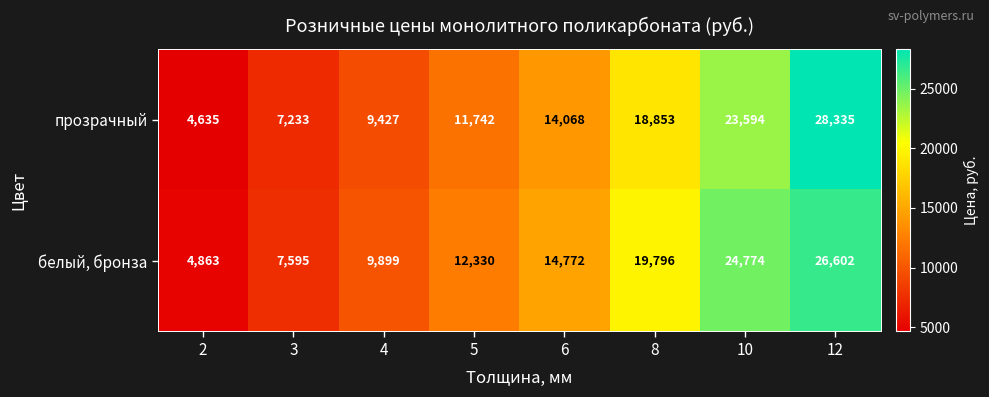

At how many categories does at least one series exceed 7184?

7